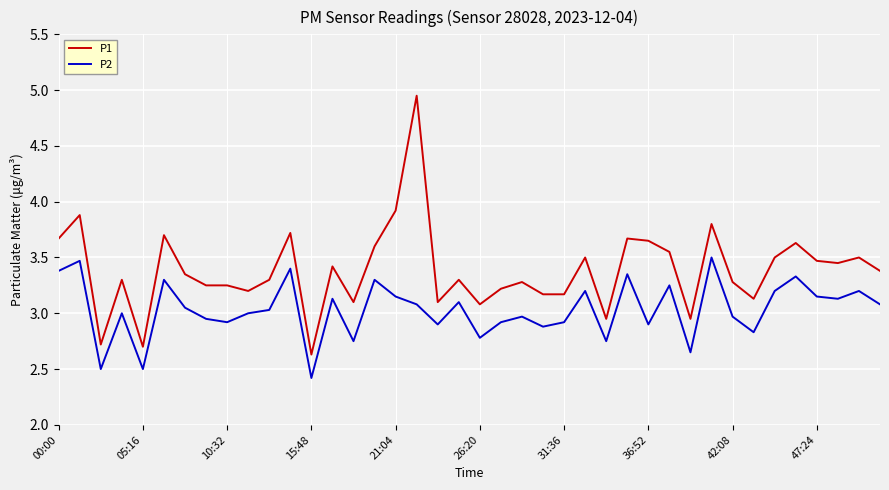

Which series has the largest total across all categories?

P1